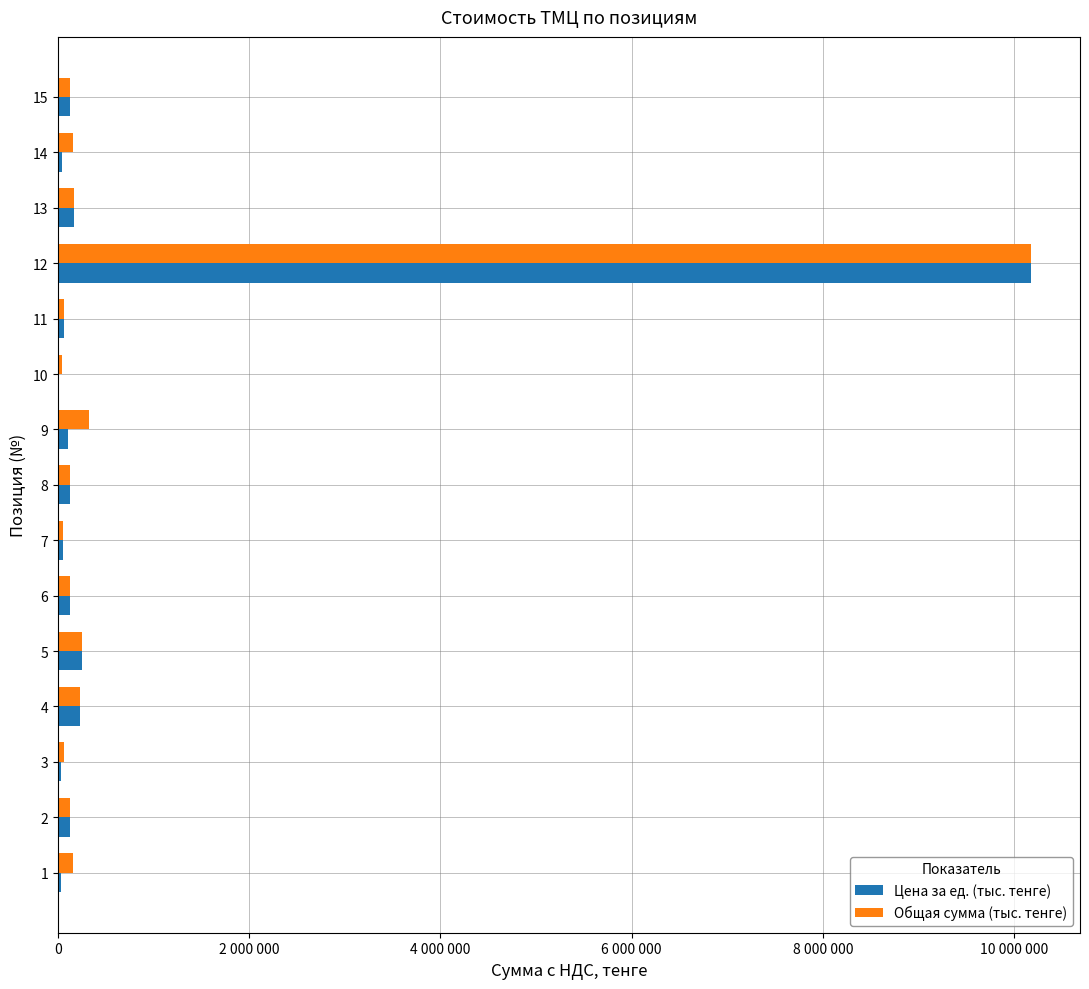

What are all the series names shown in the legend?

Цена за ед. (тыс. тенге), Общая сумма (тыс. тенге)